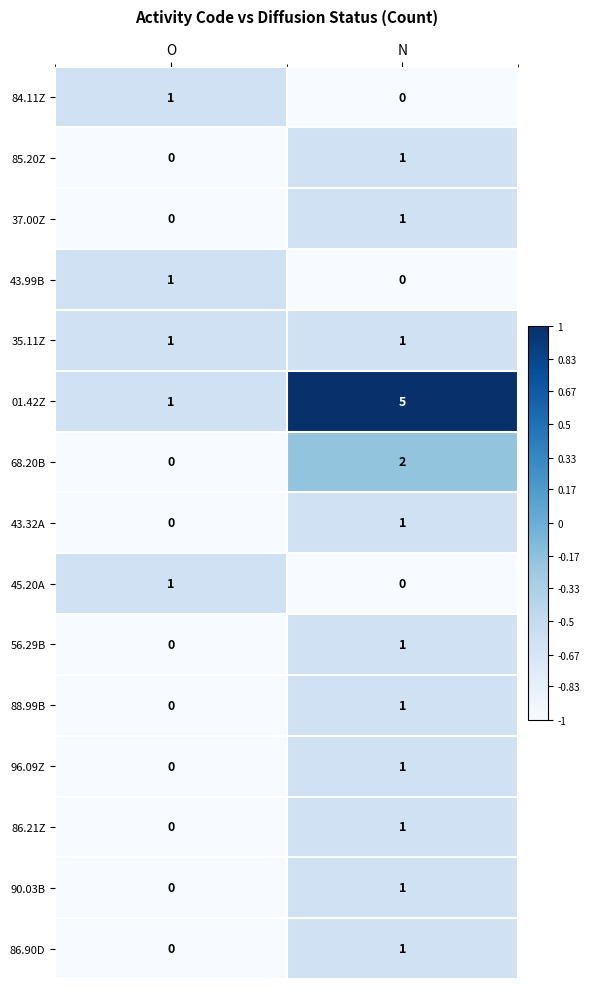

At which label does 88.99B reach its minimum?

O